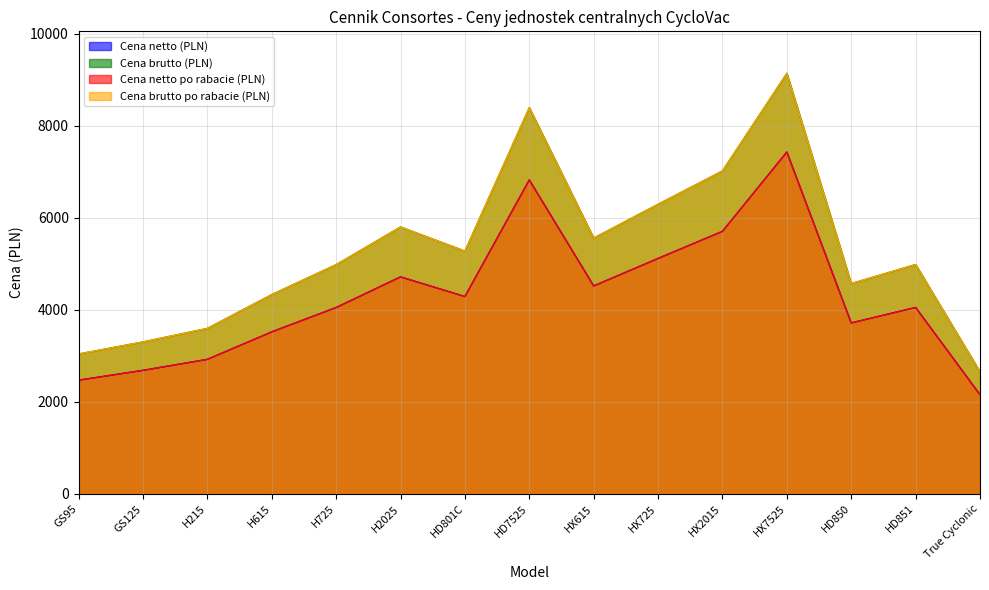

True or false: Cena netto (PLN) and Cena brutto (PLN) cross at least once.

False